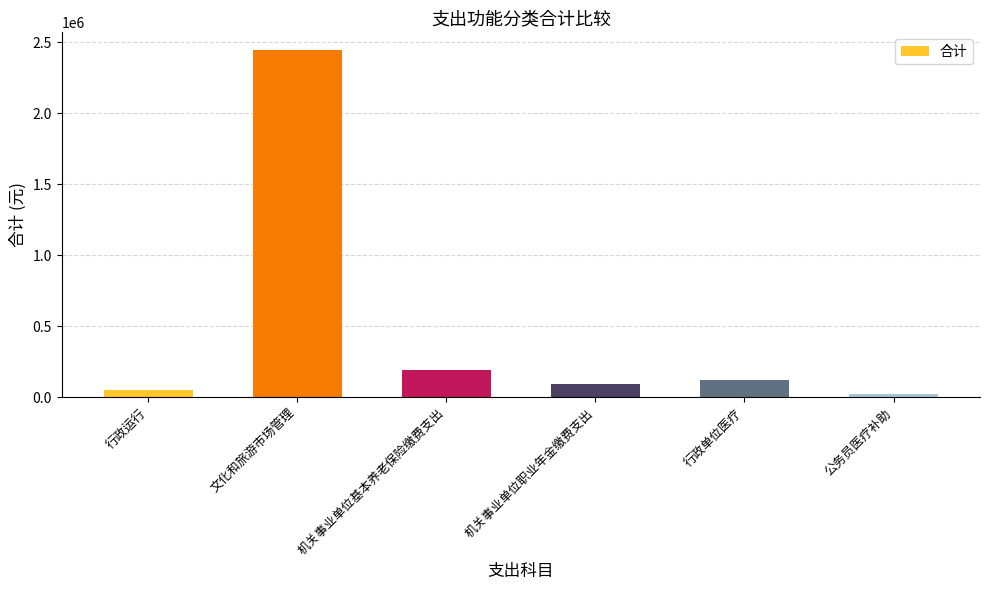

At which category does the chart reach its minimum across all series?

公务员医疗补助